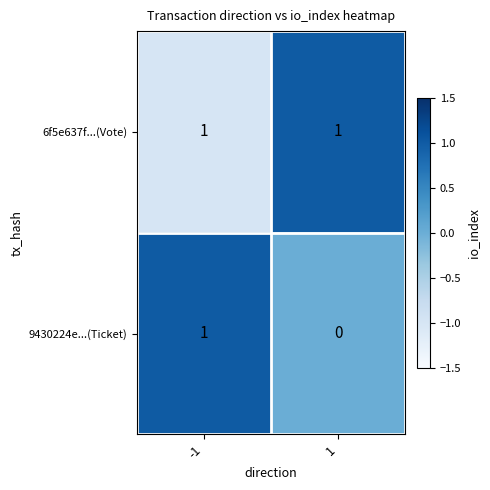

Is it true that 9430224e...(Ticket) equals 1 at -1?

True